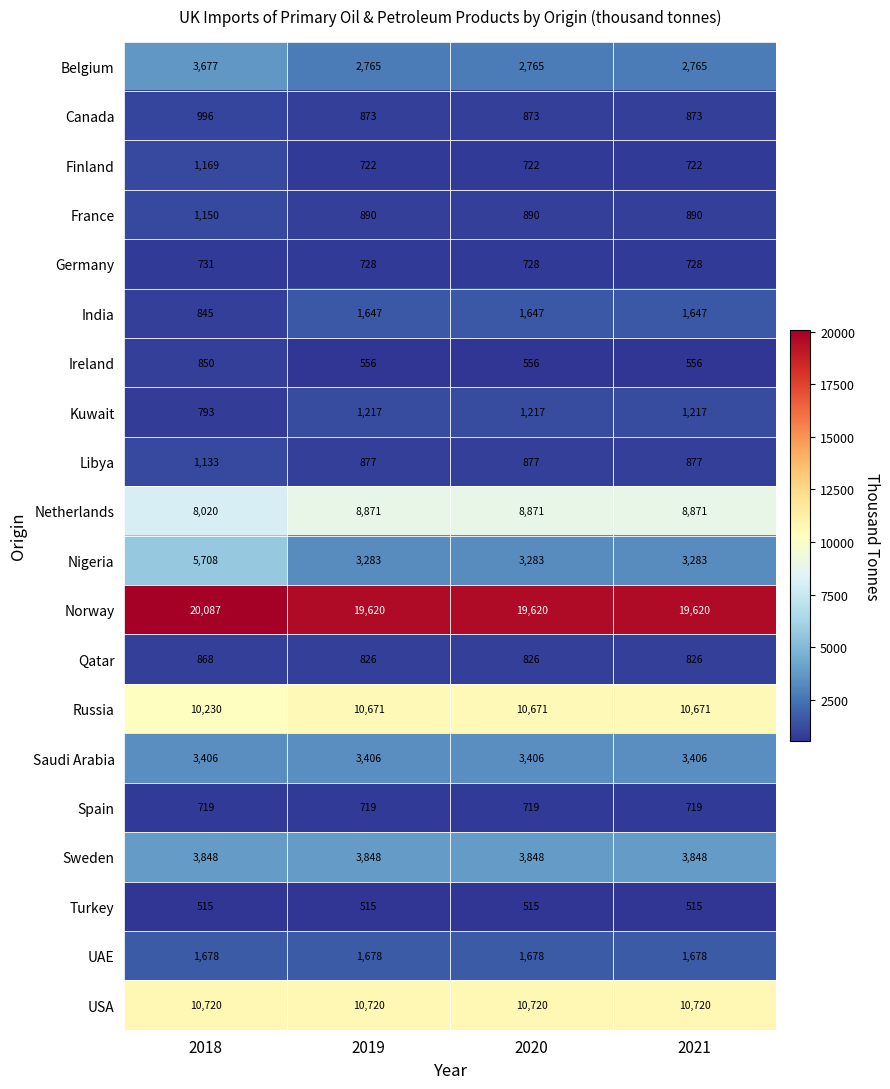

List the series in order of their peak value, lowest first.

Turkey, Spain, Germany, Ireland, Qatar, Canada, Libya, France, Finland, Kuwait, India, UAE, Saudi Arabia, Belgium, Sweden, Nigeria, Netherlands, Russia, USA, Norway